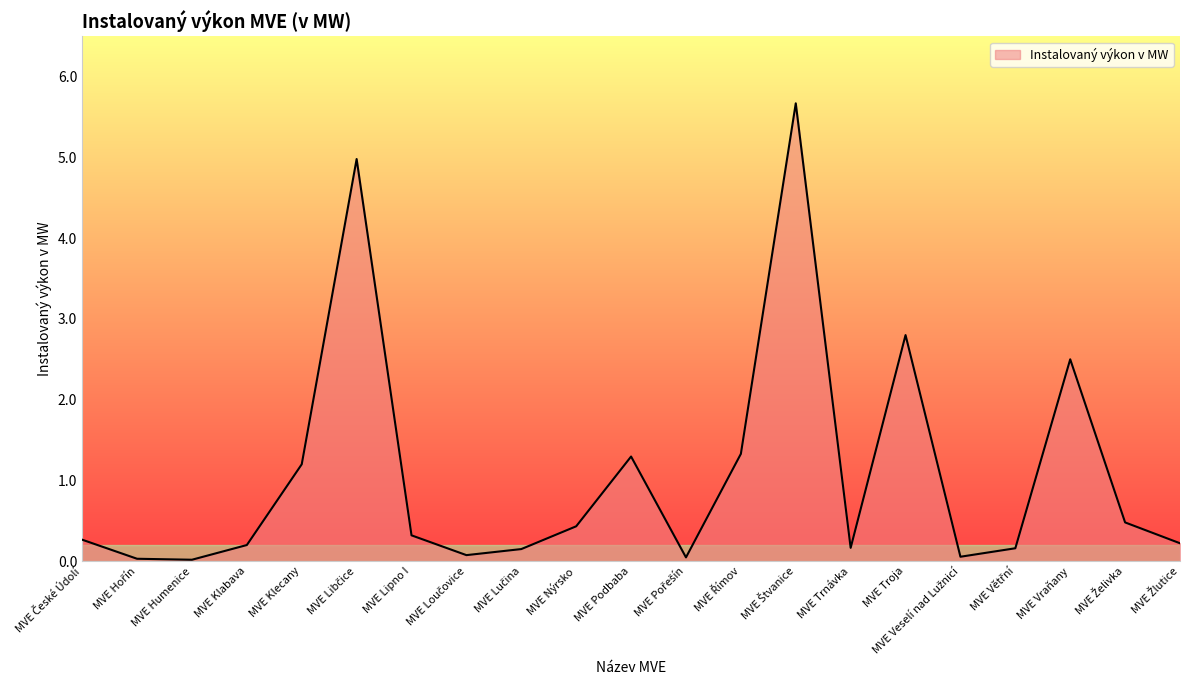

At which label is the value closest to 2?

MVE Vraňany